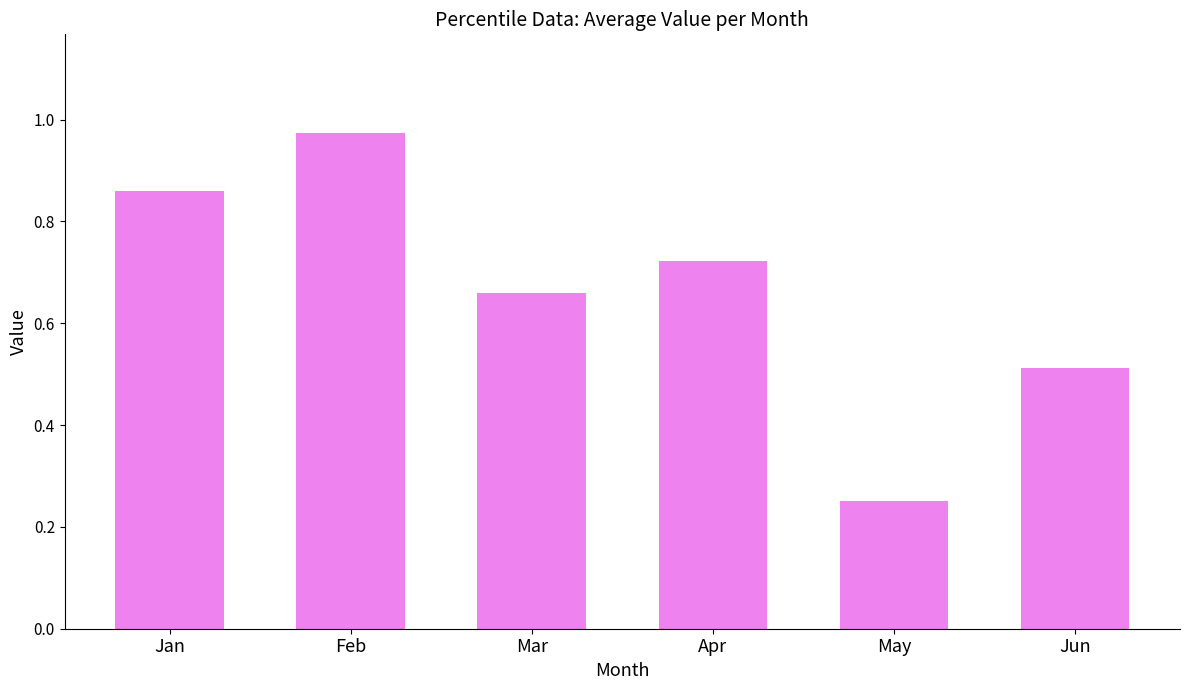

Is it true that the value at Jan is 1.2?

False